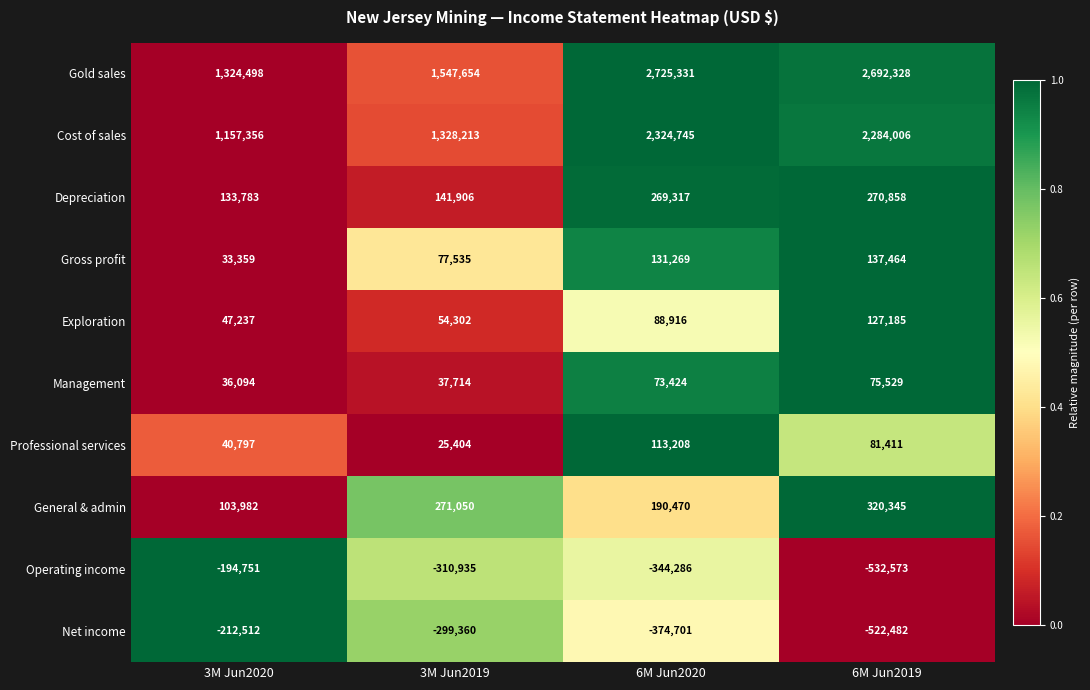

Which category has the highest value across all series?

6M Jun2020